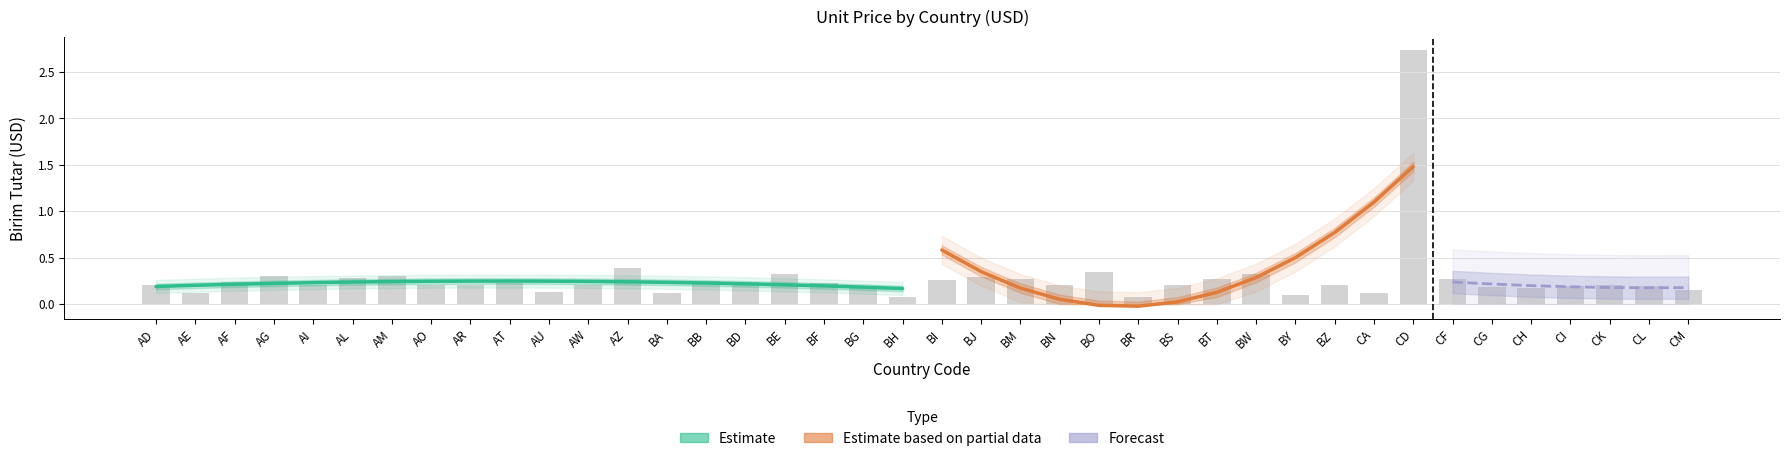

Is it true that the value at AF is 0.2?

True